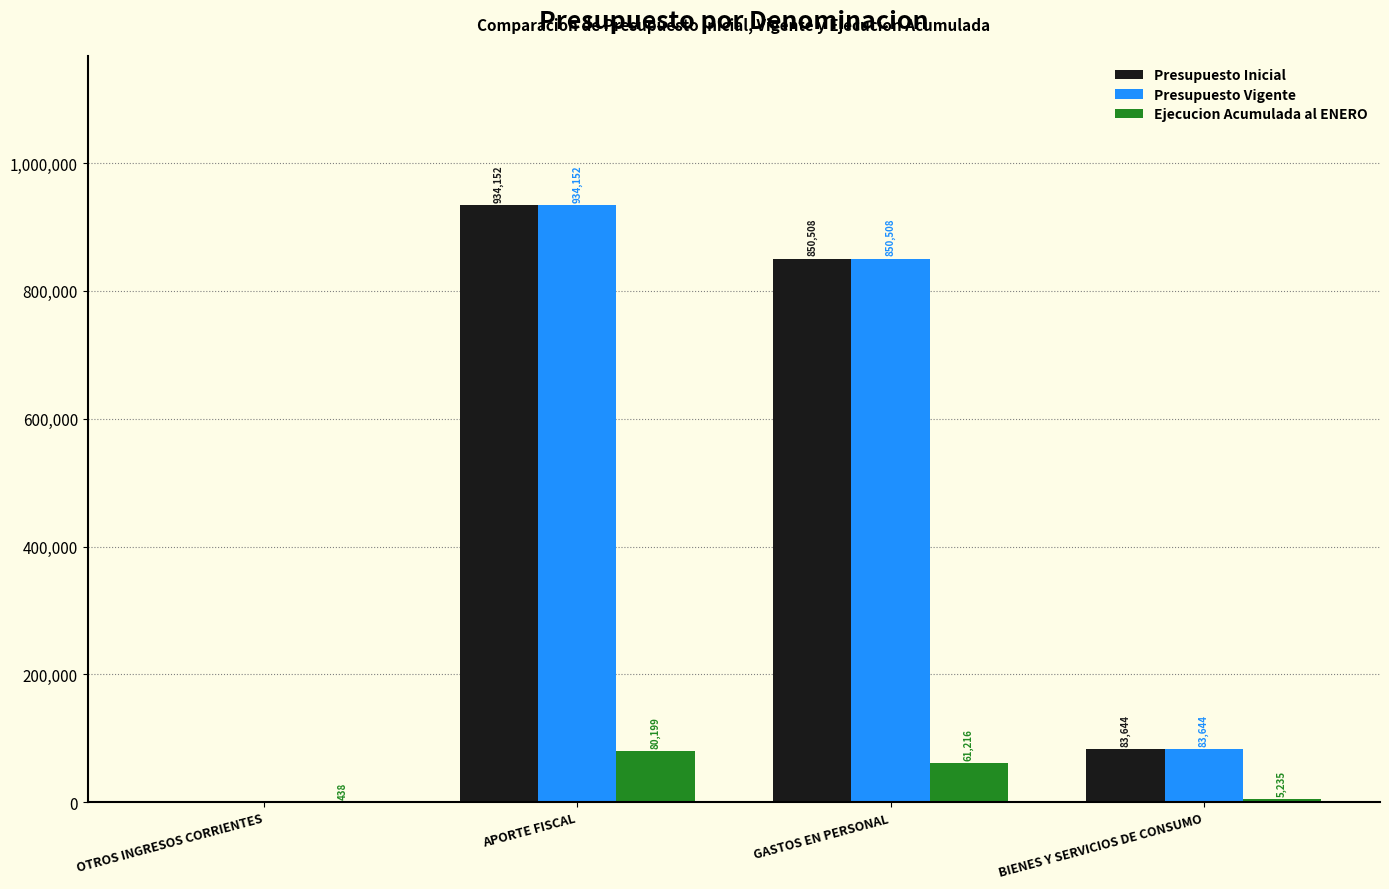

What are all the series names shown in the legend?

Presupuesto Inicial, Presupuesto Vigente, Ejecucion Acumulada al ENERO